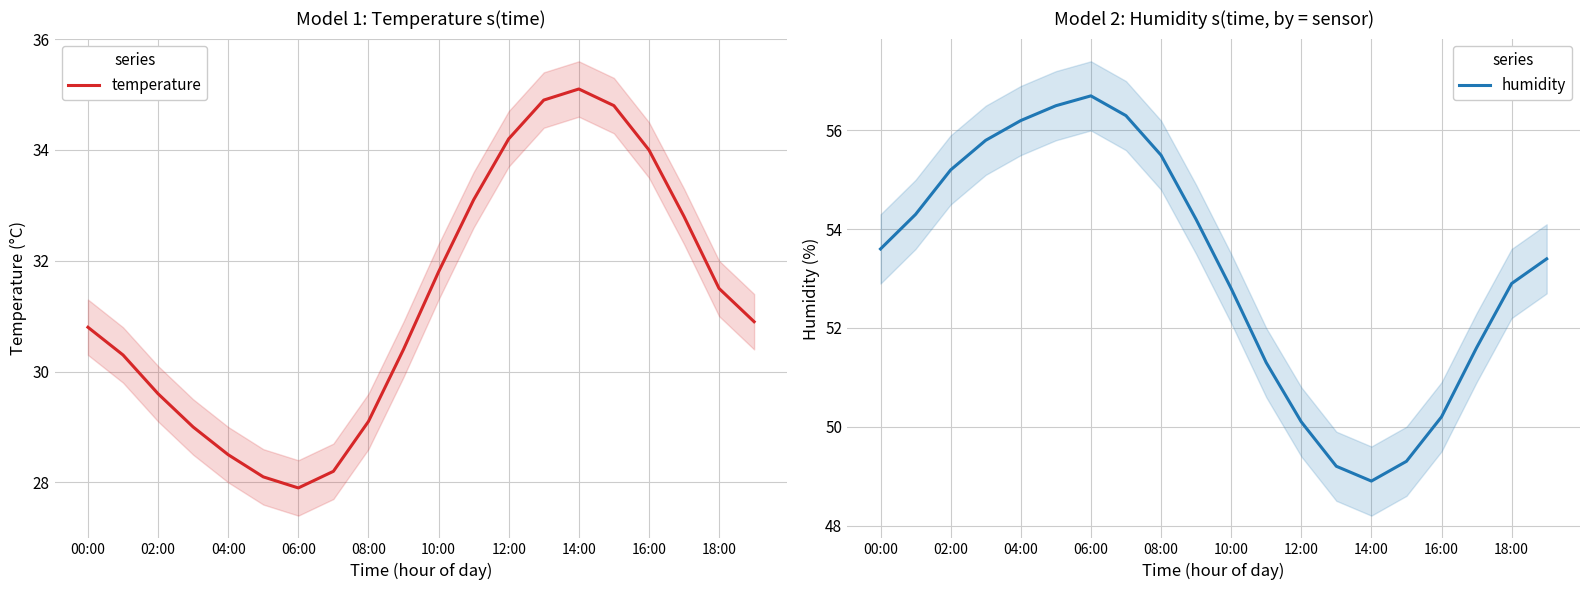

What is the minimum value for temperature?

27.9